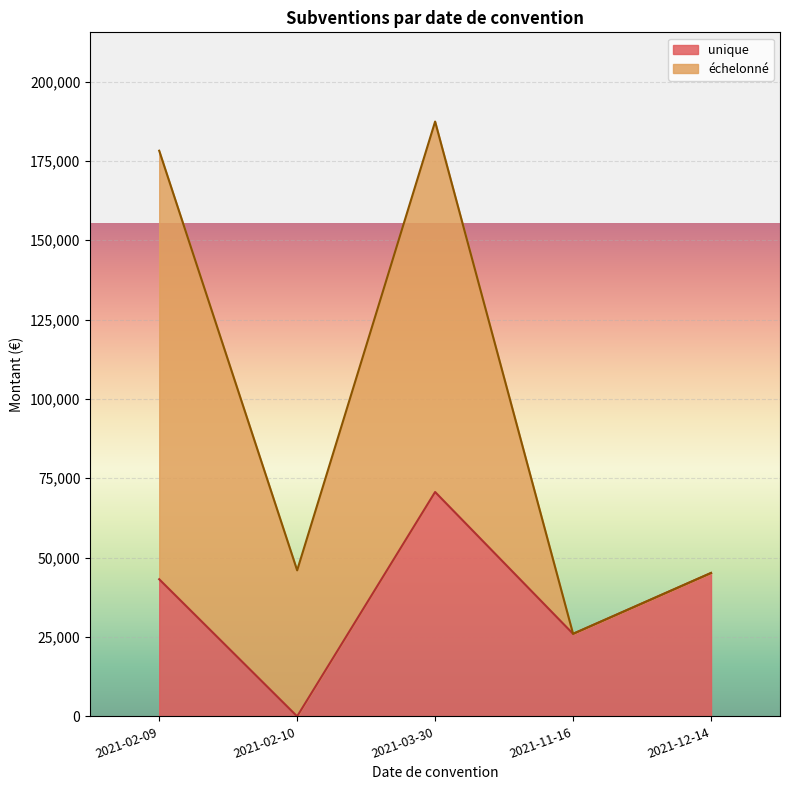

What is the difference between the maximum and second lowest values in the unique series?

44686